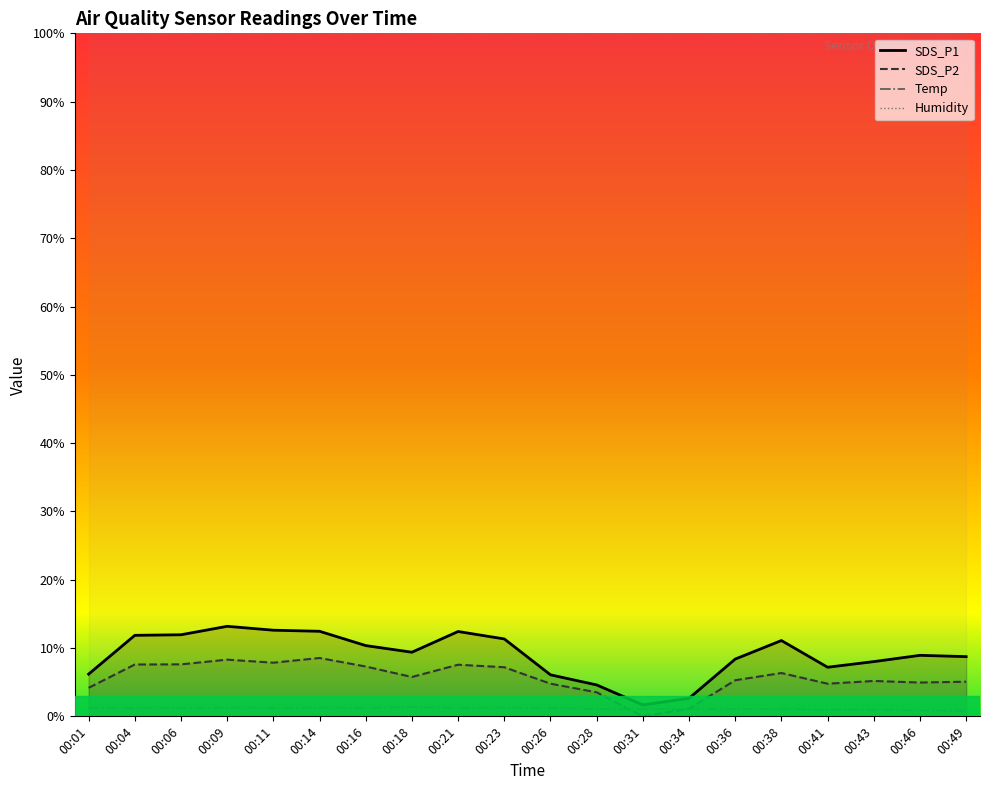

Count the Temp values in the range 0 to 1.

20